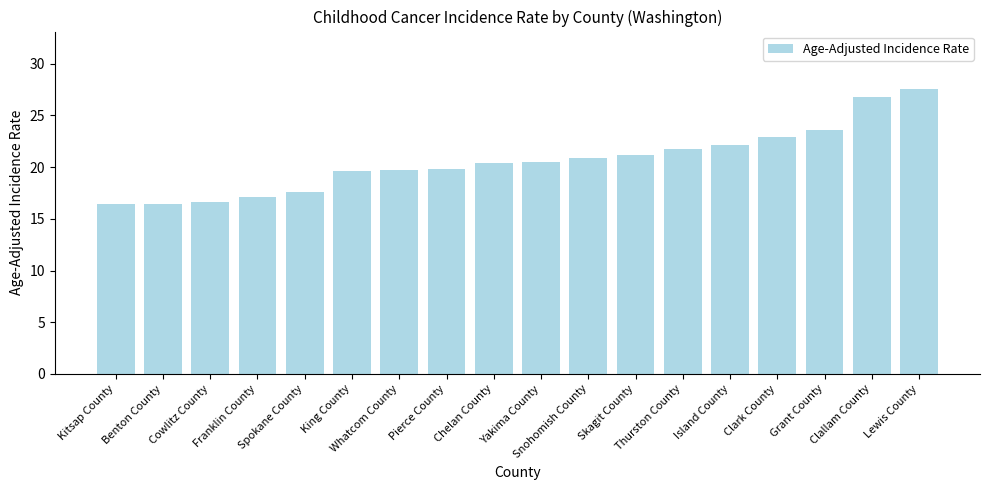

What is the difference between the maximum and minimum values?

11.2